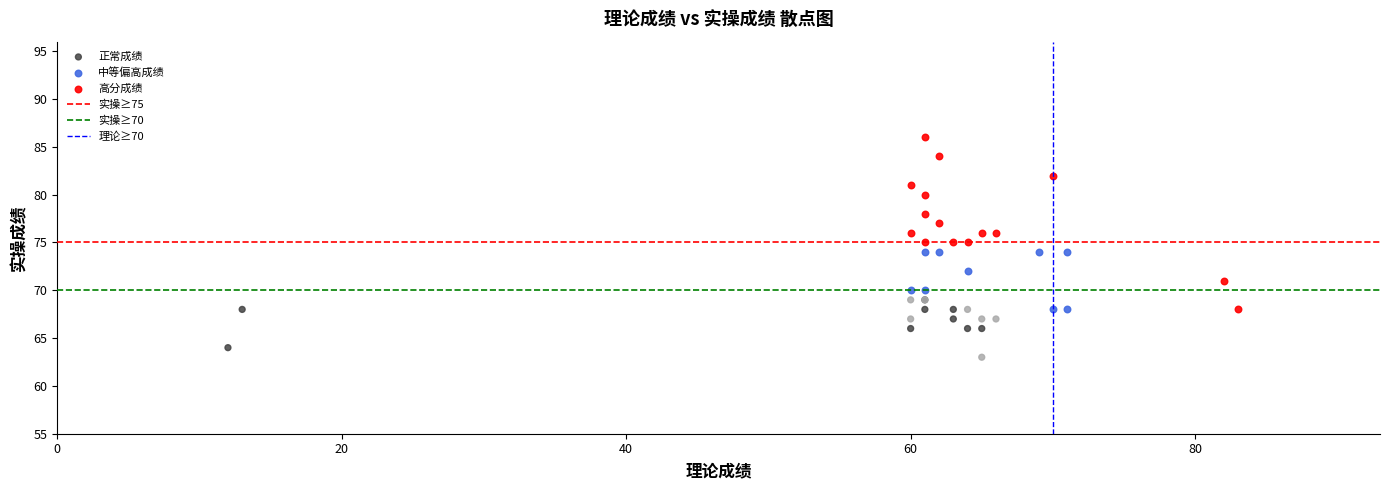

Which series reaches the maximum Y coordinate?

高分成绩